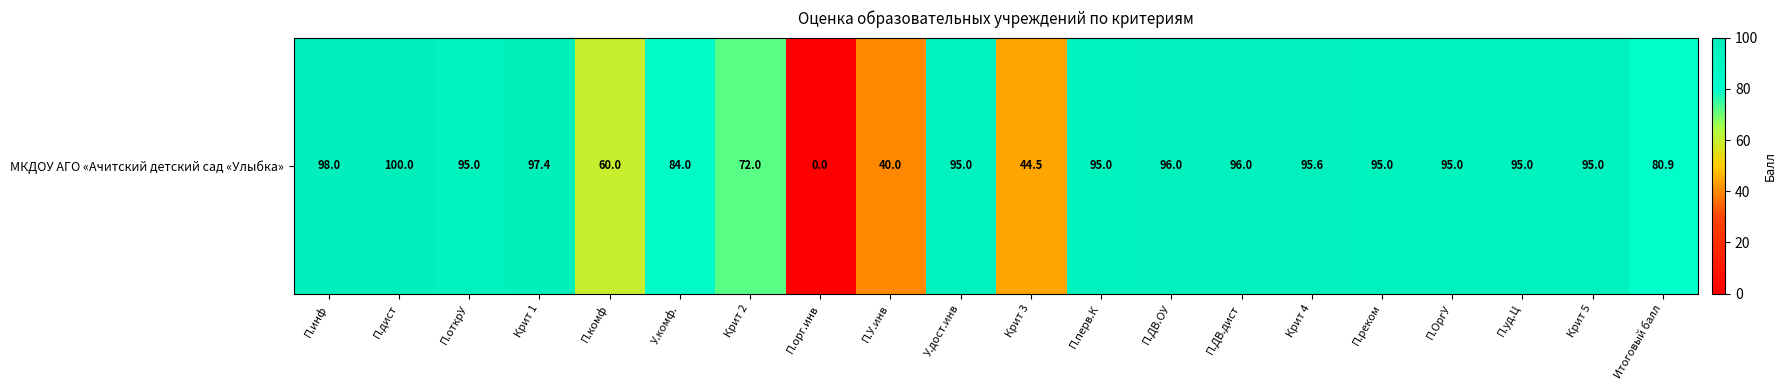

What value does the data have at П.уд.Ц?

95.0